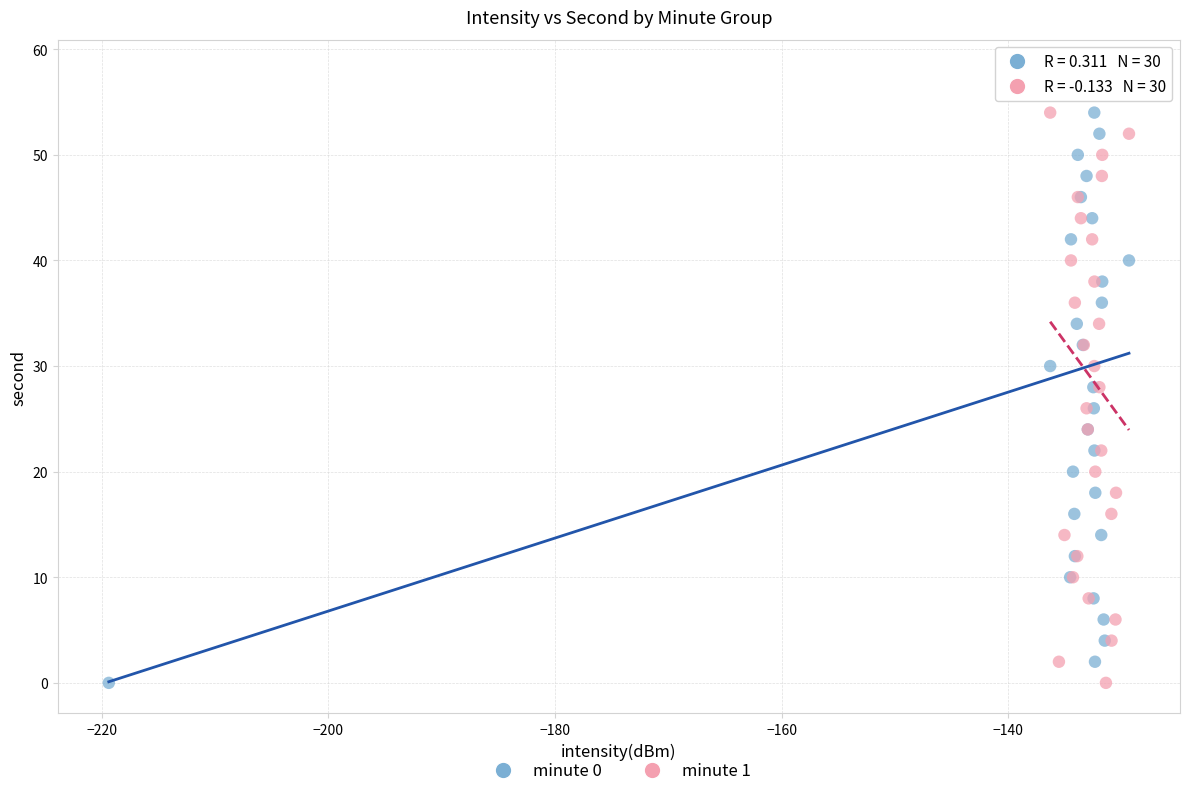

What are all the series names shown in the legend?

minute 0, minute 1